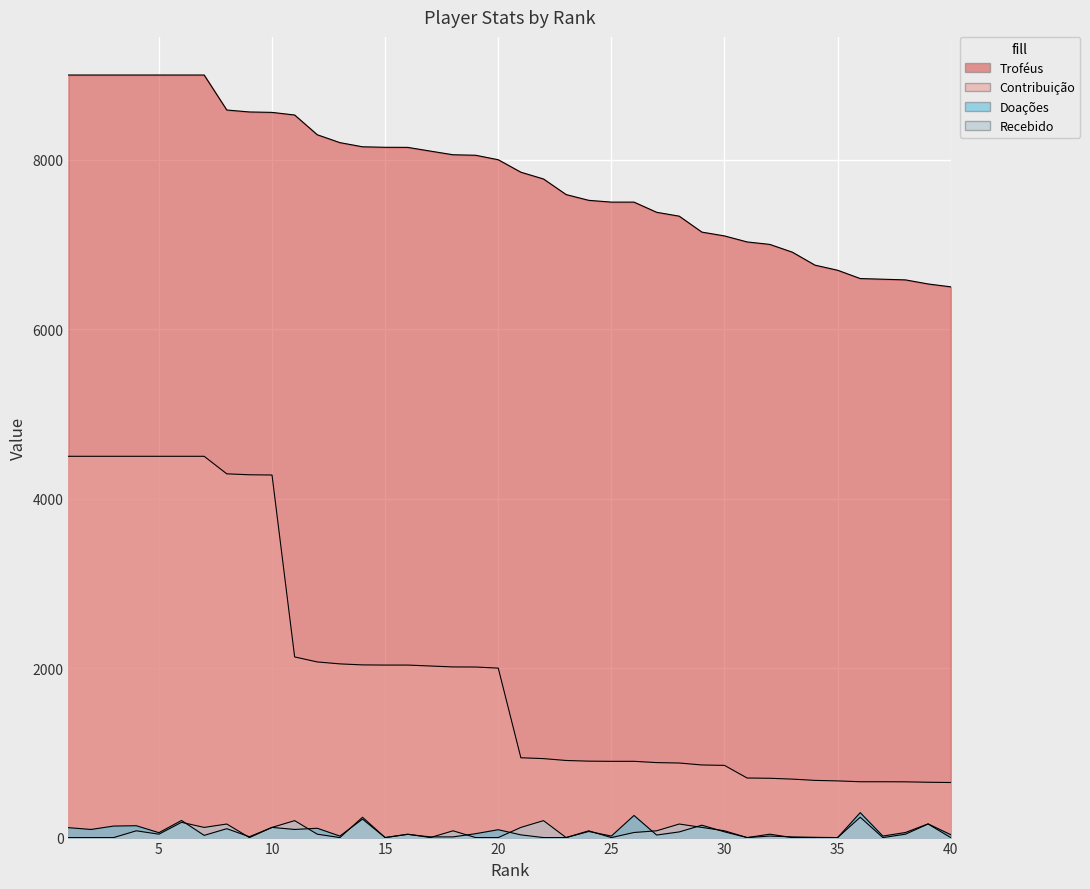

The Contribuição series shows 5897 at 5. True or false?

False